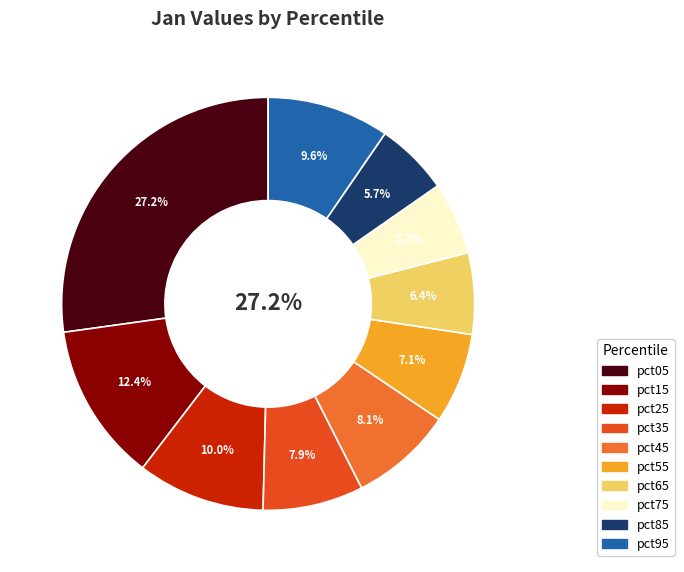

True or false: pct55 accounts for 7% of the total.

True